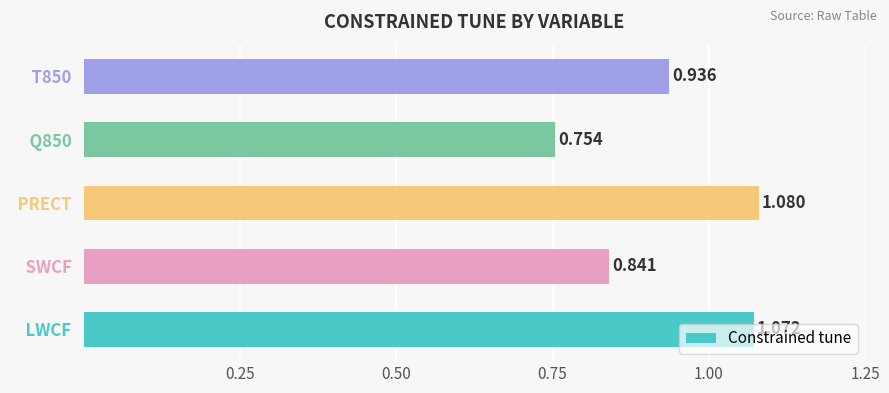

Which has a higher value,   Q850   or   LWCF  ?

  LWCF  